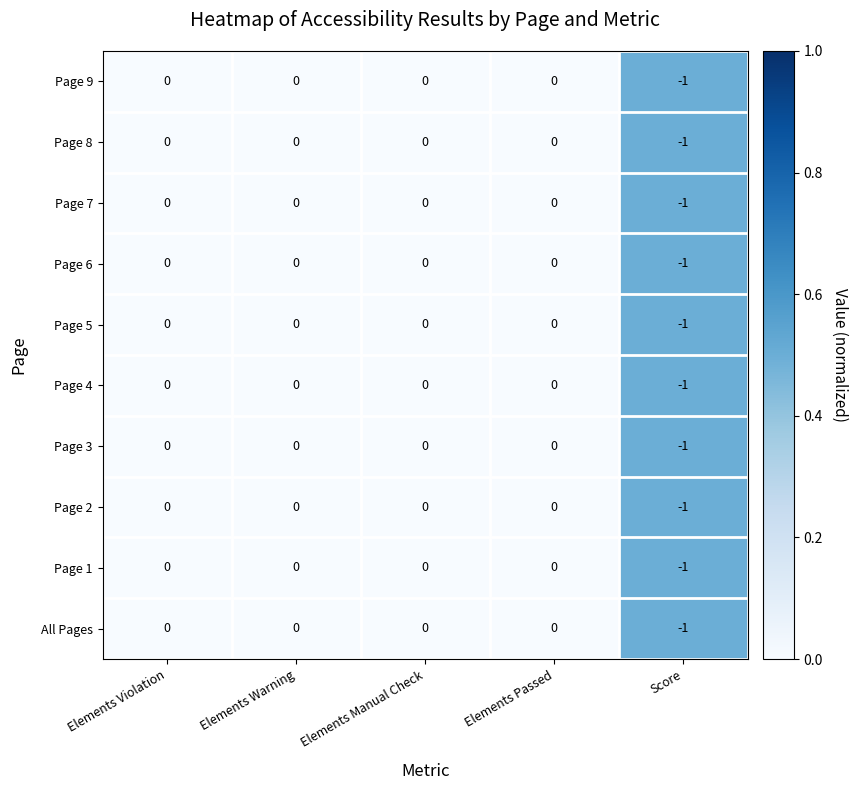

Which label corresponds to the smallest value in the chart?

Score